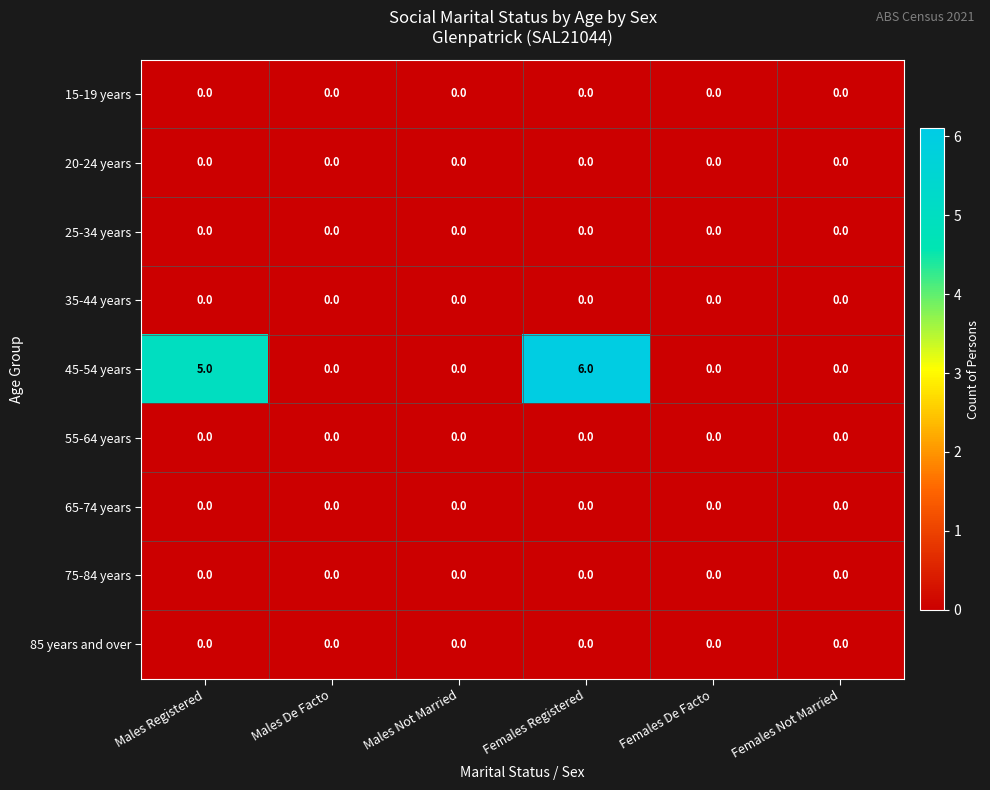

Which series changed the most between Males De Facto and Females Registered?

45-54 years